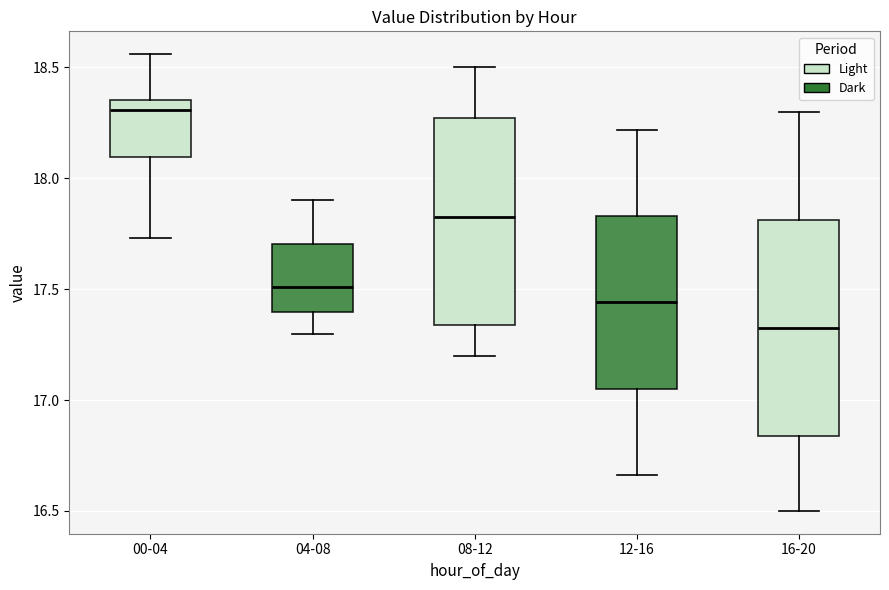

Which box's median line is the lowest?

16-20